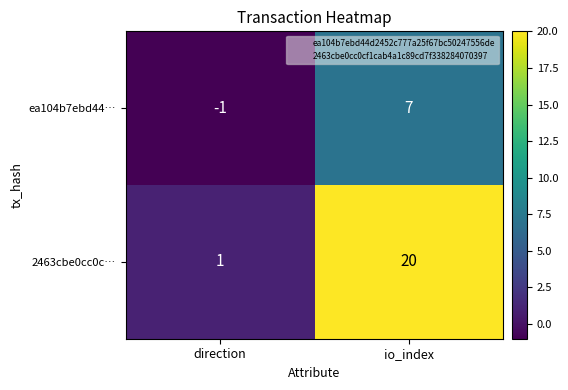

Read the 2463cbe0cc0c… value at io_index.

20